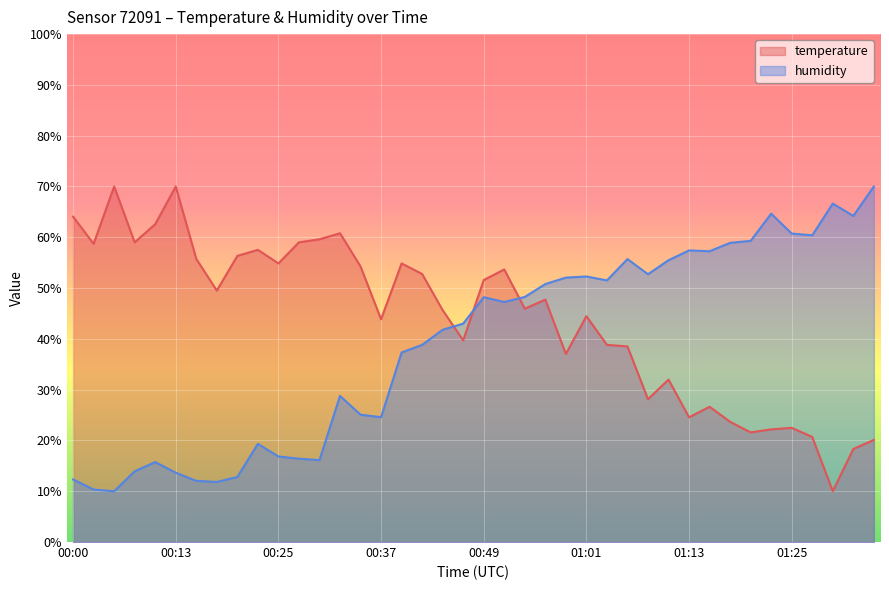

Rank the series by their average value, from highest to lowest.

temperature, humidity